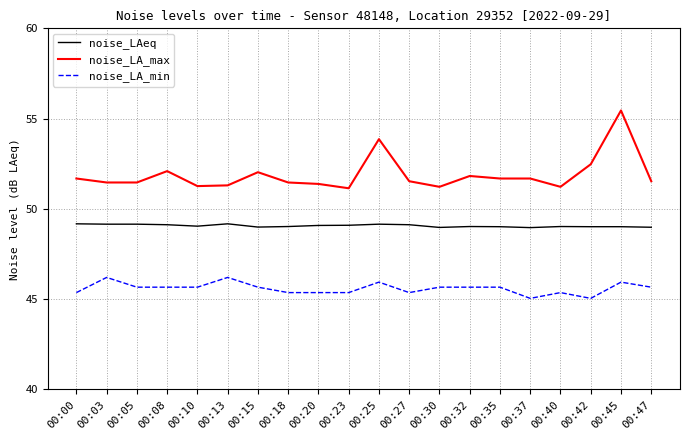

What is the difference between the maximum and minimum values in the noise_LA_max series?

4.3